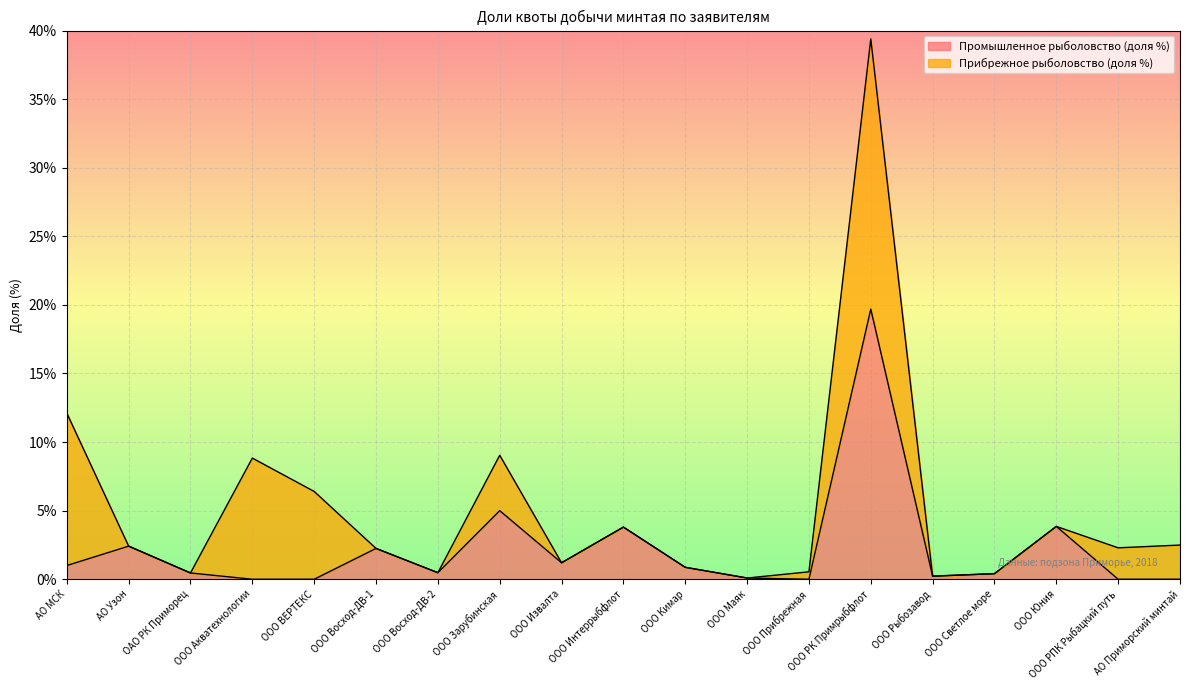

Is it true that the value at ООО Восход-ДВ-2 is 0.8?

False